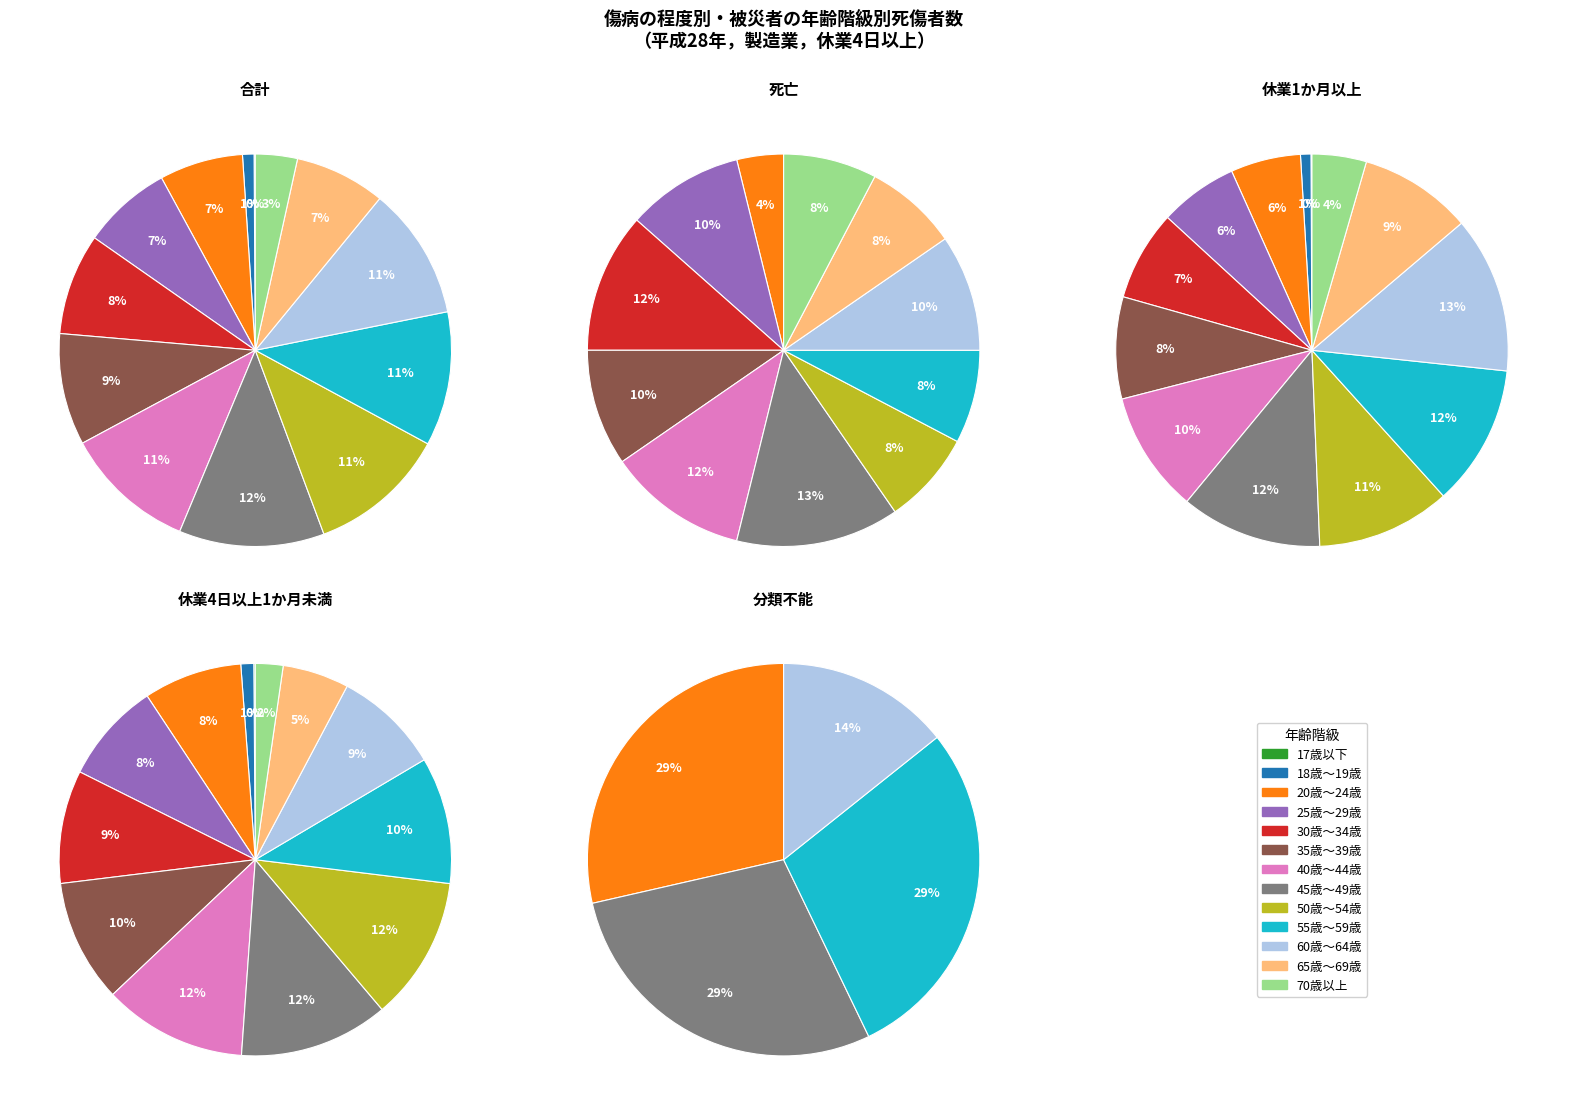

To the nearest percent, what portion does 休業1か月以上 represent?

26%